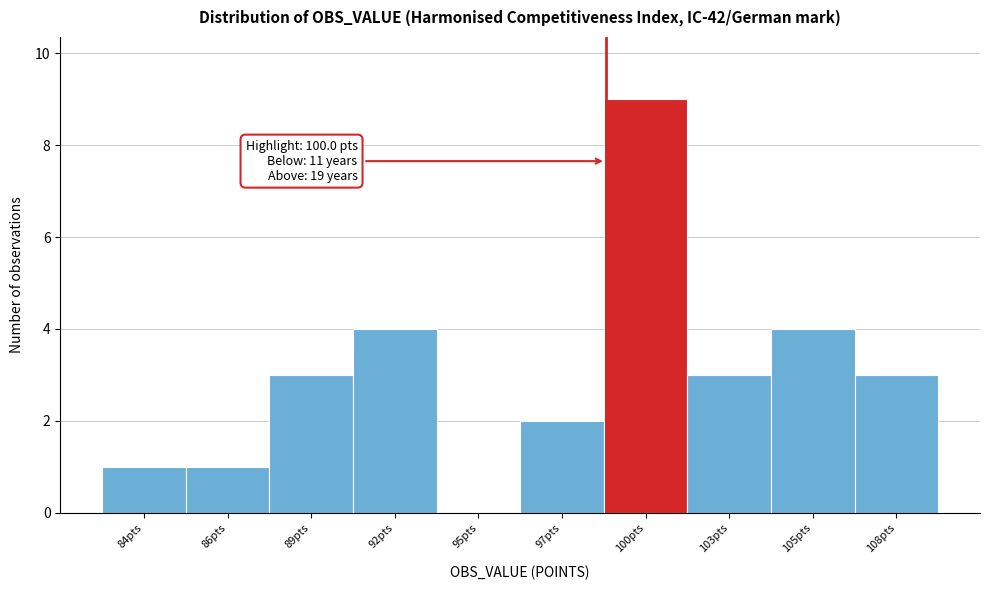

Reading left to right, transcribe all the data shown in this chart.

84pts=1	86pts=1	89pts=3	92pts=4	95pts=0	97pts=2	100pts=9	103pts=3	105pts=4	108pts=3